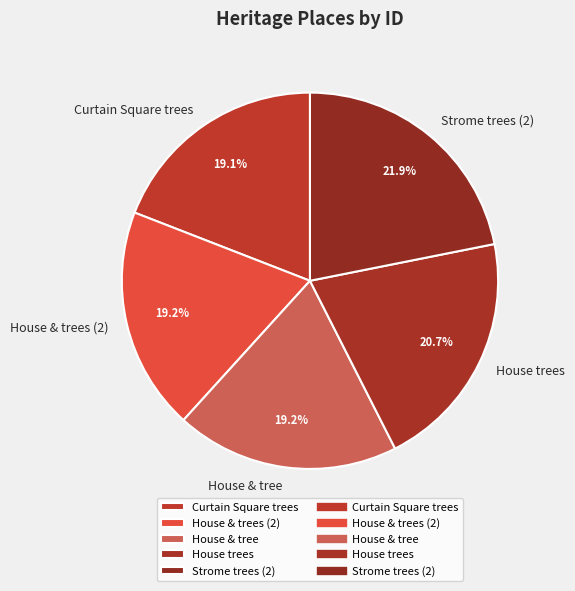

Does any single category account for the majority?

No